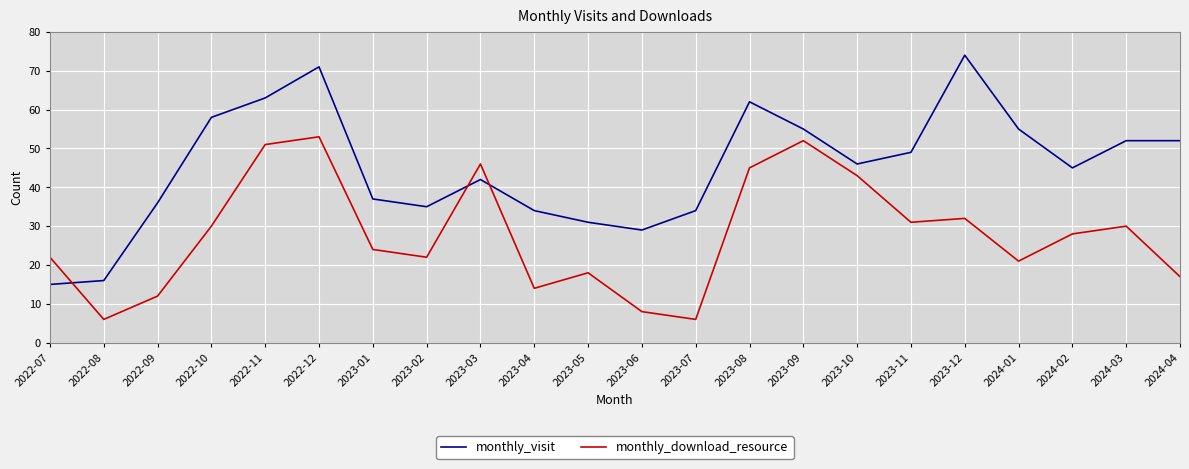

How many lines are shown in the chart?

2